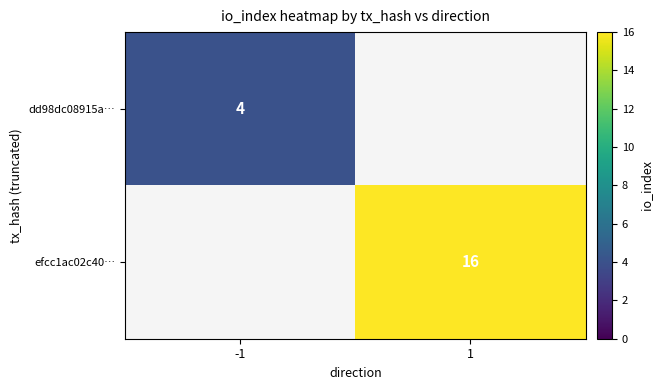

What is the greatest value displayed?

16.0